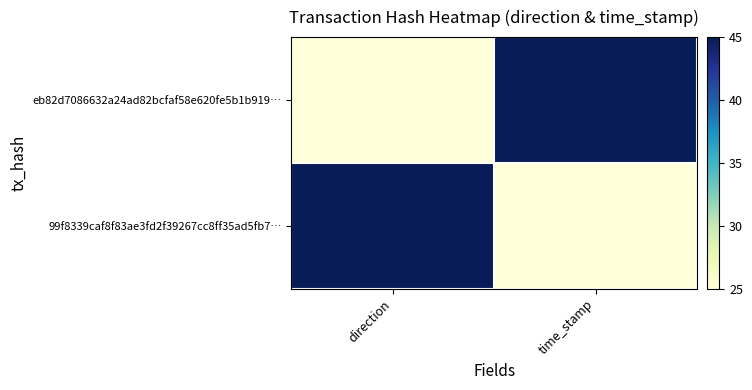

Reading left to right, transcribe all the data shown in this chart.

eb82d7086632a24ad82bcfaf58e620fe5b1b919…: direction=25	time_stamp=45
99f8339caf8f83ae3fd2f39267cc8ff35ad5fb7…: direction=45	time_stamp=25